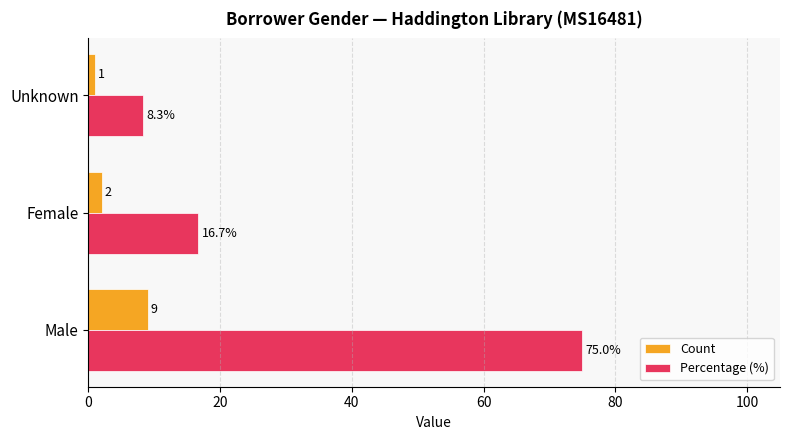

Which series has the widest spread of values?

Percentage (%)